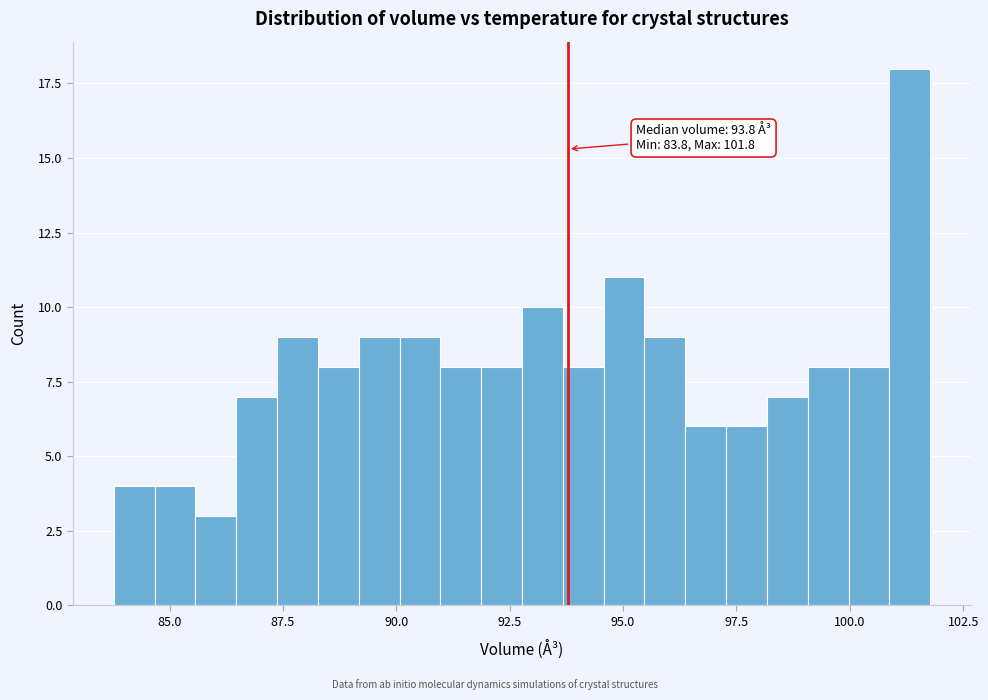

Read against the x-axis, roughly where is the centre of the tallest bar?

101.5